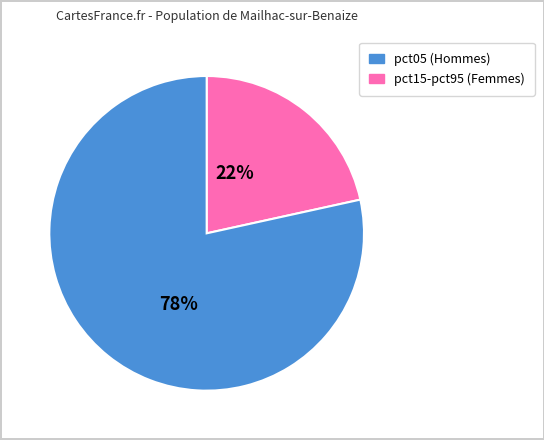

Is there a majority slice in this chart?

Yes